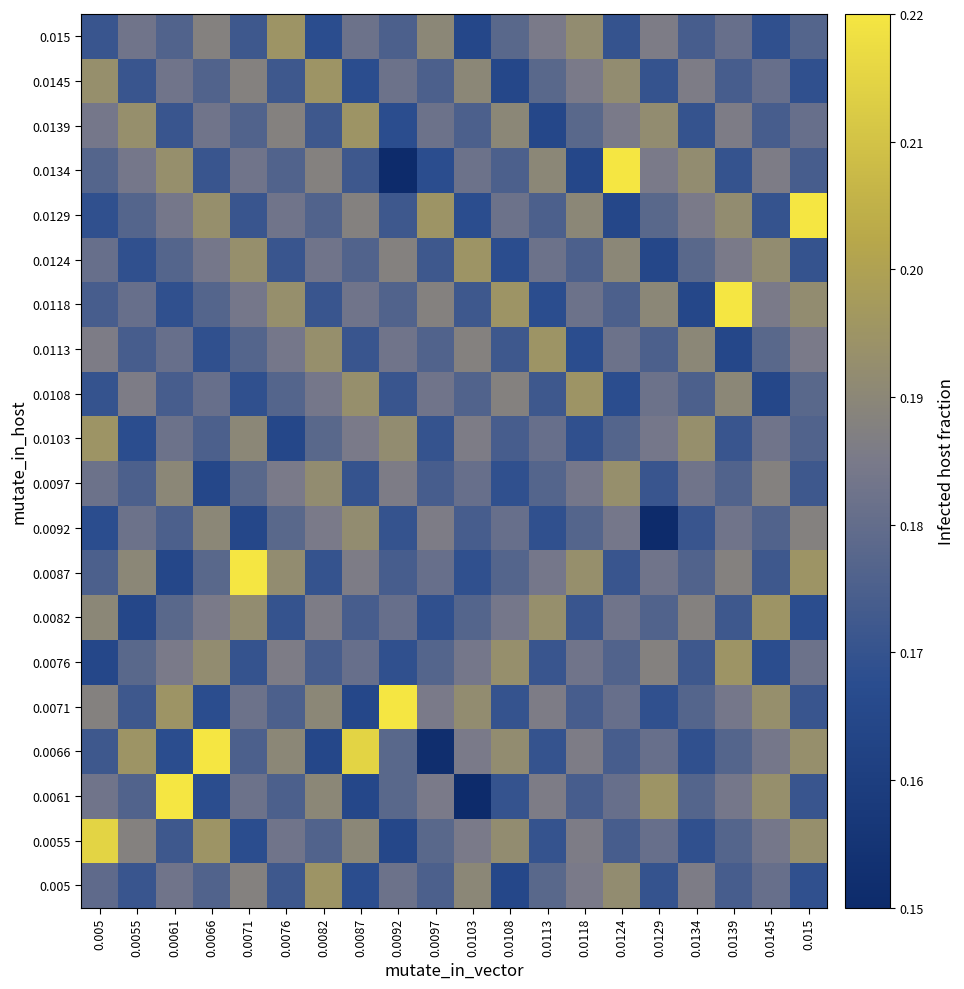

Reading left to right, what are all the values shown in this chart?

0.005: 0.005=0.2	0.0055=0.2	0.0061=0.2	0.0066=0.2	0.0071=0.2	0.0076=0.2	0.0082=0.2	0.0087=0.2	0.0092=0.2	0.0097=0.2	0.0103=0.2	0.0108=0.2	0.0113=0.2	0.0118=0.2	0.0124=0.2	0.0129=0.2	0.0134=0.2	0.0139=0.2	0.0145=0.2	0.015=0.2
0.0055: 0.005=0.2	0.0055=0.2	0.0061=0.2	0.0066=0.2	0.0071=0.2	0.0076=0.2	0.0082=0.2	0.0087=0.2	0.0092=0.2	0.0097=0.2	0.0103=0.2	0.0108=0.2	0.0113=0.2	0.0118=0.2	0.0124=0.2	0.0129=0.2	0.0134=0.2	0.0139=0.2	0.0145=0.2	0.015=0.2
0.0061: 0.005=0.2	0.0055=0.2	0.0061=0.2	0.0066=0.2	0.0071=0.2	0.0076=0.2	0.0082=0.2	0.0087=0.2	0.0092=0.2	0.0097=0.2	0.0103=0.1	0.0108=0.2	0.0113=0.2	0.0118=0.2	0.0124=0.2	0.0129=0.2	0.0134=0.2	0.0139=0.2	0.0145=0.2	0.015=0.2
0.0066: 0.005=0.2	0.0055=0.2	0.0061=0.2	0.0066=0.2	0.0071=0.2	0.0076=0.2	0.0082=0.2	0.0087=0.2	0.0092=0.2	0.0097=0.2	0.0103=0.2	0.0108=0.2	0.0113=0.2	0.0118=0.2	0.0124=0.2	0.0129=0.2	0.0134=0.2	0.0139=0.2	0.0145=0.2	0.015=0.2
0.0071: 0.005=0.2	0.0055=0.2	0.0061=0.2	0.0066=0.2	0.0071=0.2	0.0076=0.2	0.0082=0.2	0.0087=0.2	0.0092=0.2	0.0097=0.2	0.0103=0.2	0.0108=0.2	0.0113=0.2	0.0118=0.2	0.0124=0.2	0.0129=0.2	0.0134=0.2	0.0139=0.2	0.0145=0.2	0.015=0.2
0.0076: 0.005=0.2	0.0055=0.2	0.0061=0.2	0.0066=0.2	0.0071=0.2	0.0076=0.2	0.0082=0.2	0.0087=0.2	0.0092=0.2	0.0097=0.2	0.0103=0.2	0.0108=0.2	0.0113=0.2	0.0118=0.2	0.0124=0.2	0.0129=0.2	0.0134=0.2	0.0139=0.2	0.0145=0.2	0.015=0.2
0.0082: 0.005=0.2	0.0055=0.2	0.0061=0.2	0.0066=0.2	0.0071=0.2	0.0076=0.2	0.0082=0.2	0.0087=0.2	0.0092=0.2	0.0097=0.2	0.0103=0.2	0.0108=0.2	0.0113=0.2	0.0118=0.2	0.0124=0.2	0.0129=0.2	0.0134=0.2	0.0139=0.2	0.0145=0.2	0.015=0.2
0.0087: 0.005=0.2	0.0055=0.2	0.0061=0.2	0.0066=0.2	0.0071=0.2	0.0076=0.2	0.0082=0.2	0.0087=0.2	0.0092=0.2	0.0097=0.2	0.0103=0.2	0.0108=0.2	0.0113=0.2	0.0118=0.2	0.0124=0.2	0.0129=0.2	0.0134=0.2	0.0139=0.2	0.0145=0.2	0.015=0.2
0.0092: 0.005=0.2	0.0055=0.2	0.0061=0.2	0.0066=0.2	0.0071=0.2	0.0076=0.2	0.0082=0.2	0.0087=0.2	0.0092=0.2	0.0097=0.2	0.0103=0.2	0.0108=0.2	0.0113=0.2	0.0118=0.2	0.0124=0.2	0.0129=0.1	0.0134=0.2	0.0139=0.2	0.0145=0.2	0.015=0.2
0.0097: 0.005=0.2	0.0055=0.2	0.0061=0.2	0.0066=0.2	0.0071=0.2	0.0076=0.2	0.0082=0.2	0.0087=0.2	0.0092=0.2	0.0097=0.2	0.0103=0.2	0.0108=0.2	0.0113=0.2	0.0118=0.2	0.0124=0.2	0.0129=0.2	0.0134=0.2	0.0139=0.2	0.0145=0.2	0.015=0.2
0.0103: 0.005=0.2	0.0055=0.2	0.0061=0.2	0.0066=0.2	0.0071=0.2	0.0076=0.2	0.0082=0.2	0.0087=0.2	0.0092=0.2	0.0097=0.2	0.0103=0.2	0.0108=0.2	0.0113=0.2	0.0118=0.2	0.0124=0.2	0.0129=0.2	0.0134=0.2	0.0139=0.2	0.0145=0.2	0.015=0.2
0.0108: 0.005=0.2	0.0055=0.2	0.0061=0.2	0.0066=0.2	0.0071=0.2	0.0076=0.2	0.0082=0.2	0.0087=0.2	0.0092=0.2	0.0097=0.2	0.0103=0.2	0.0108=0.2	0.0113=0.2	0.0118=0.2	0.0124=0.2	0.0129=0.2	0.0134=0.2	0.0139=0.2	0.0145=0.2	0.015=0.2
0.0113: 0.005=0.2	0.0055=0.2	0.0061=0.2	0.0066=0.2	0.0071=0.2	0.0076=0.2	0.0082=0.2	0.0087=0.2	0.0092=0.2	0.0097=0.2	0.0103=0.2	0.0108=0.2	0.0113=0.2	0.0118=0.2	0.0124=0.2	0.0129=0.2	0.0134=0.2	0.0139=0.2	0.0145=0.2	0.015=0.2
0.0118: 0.005=0.2	0.0055=0.2	0.0061=0.2	0.0066=0.2	0.0071=0.2	0.0076=0.2	0.0082=0.2	0.0087=0.2	0.0092=0.2	0.0097=0.2	0.0103=0.2	0.0108=0.2	0.0113=0.2	0.0118=0.2	0.0124=0.2	0.0129=0.2	0.0134=0.2	0.0139=0.2	0.0145=0.2	0.015=0.2
0.0124: 0.005=0.2	0.0055=0.2	0.0061=0.2	0.0066=0.2	0.0071=0.2	0.0076=0.2	0.0082=0.2	0.0087=0.2	0.0092=0.2	0.0097=0.2	0.0103=0.2	0.0108=0.2	0.0113=0.2	0.0118=0.2	0.0124=0.2	0.0129=0.2	0.0134=0.2	0.0139=0.2	0.0145=0.2	0.015=0.2
0.0129: 0.005=0.2	0.0055=0.2	0.0061=0.2	0.0066=0.2	0.0071=0.2	0.0076=0.2	0.0082=0.2	0.0087=0.2	0.0092=0.2	0.0097=0.2	0.0103=0.2	0.0108=0.2	0.0113=0.2	0.0118=0.2	0.0124=0.2	0.0129=0.2	0.0134=0.2	0.0139=0.2	0.0145=0.2	0.015=0.2
0.0134: 0.005=0.2	0.0055=0.2	0.0061=0.2	0.0066=0.2	0.0071=0.2	0.0076=0.2	0.0082=0.2	0.0087=0.2	0.0092=0.1	0.0097=0.2	0.0103=0.2	0.0108=0.2	0.0113=0.2	0.0118=0.2	0.0124=0.2	0.0129=0.2	0.0134=0.2	0.0139=0.2	0.0145=0.2	0.015=0.2
0.0139: 0.005=0.2	0.0055=0.2	0.0061=0.2	0.0066=0.2	0.0071=0.2	0.0076=0.2	0.0082=0.2	0.0087=0.2	0.0092=0.2	0.0097=0.2	0.0103=0.2	0.0108=0.2	0.0113=0.2	0.0118=0.2	0.0124=0.2	0.0129=0.2	0.0134=0.2	0.0139=0.2	0.0145=0.2	0.015=0.2
0.0145: 0.005=0.2	0.0055=0.2	0.0061=0.2	0.0066=0.2	0.0071=0.2	0.0076=0.2	0.0082=0.2	0.0087=0.2	0.0092=0.2	0.0097=0.2	0.0103=0.2	0.0108=0.2	0.0113=0.2	0.0118=0.2	0.0124=0.2	0.0129=0.2	0.0134=0.2	0.0139=0.2	0.0145=0.2	0.015=0.2
0.015: 0.005=0.2	0.0055=0.2	0.0061=0.2	0.0066=0.2	0.0071=0.2	0.0076=0.2	0.0082=0.2	0.0087=0.2	0.0092=0.2	0.0097=0.2	0.0103=0.2	0.0108=0.2	0.0113=0.2	0.0118=0.2	0.0124=0.2	0.0129=0.2	0.0134=0.2	0.0139=0.2	0.0145=0.2	0.015=0.2